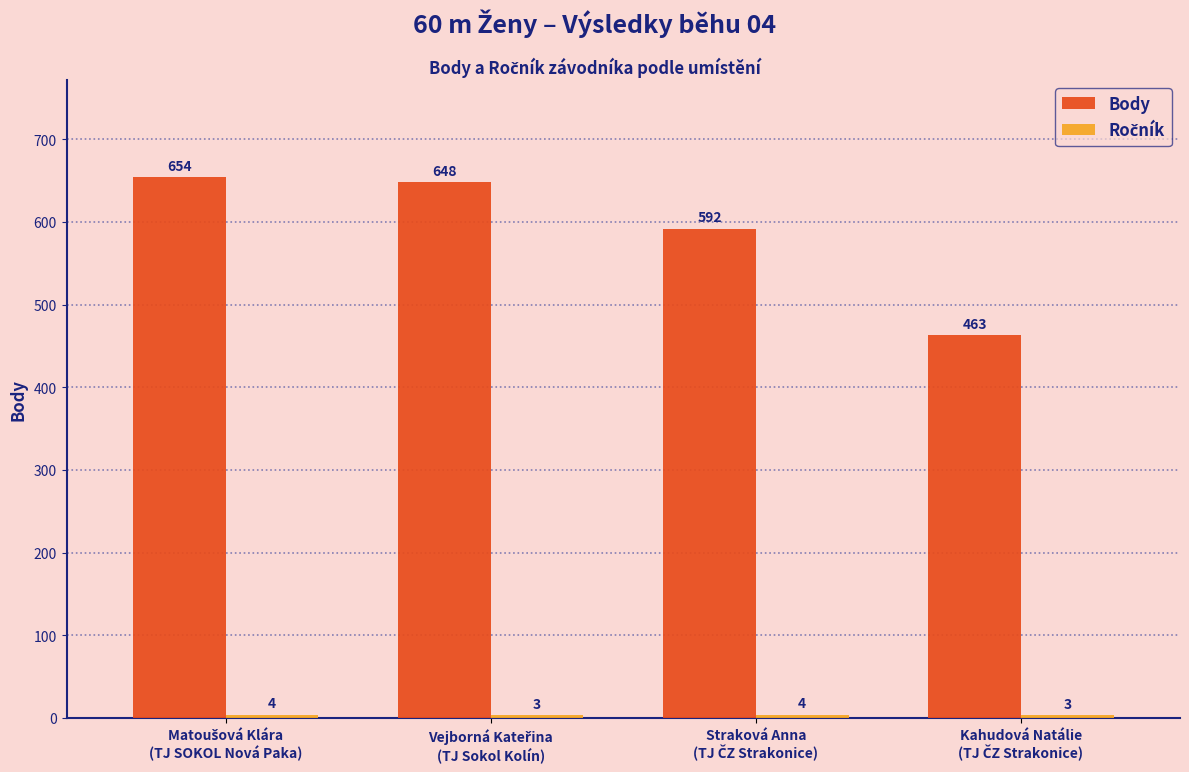

At how many categories does at least one series exceed 294?

4